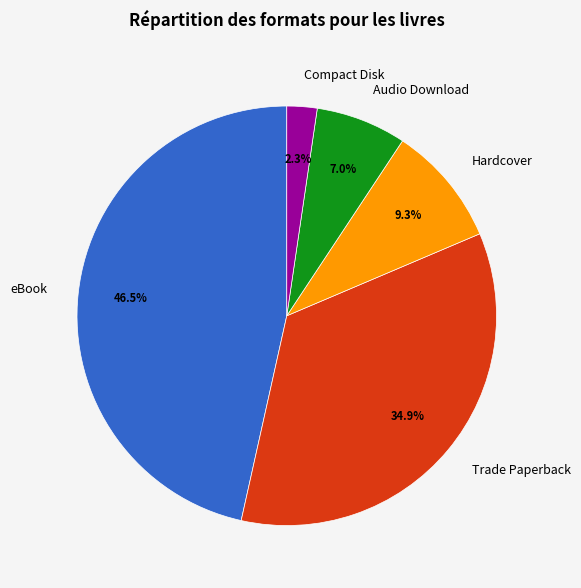

What is the ratio of the value at Hardcover to the value at Audio Download?

1.3